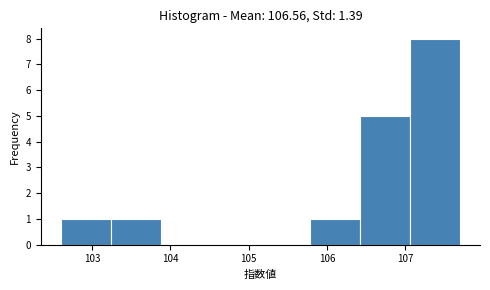

Reading left to right, list every bar in this chart as the range it spans on the x-axis followed by its height. Neither the bar edges nor the heights are printed on the chart, so give them approximately, as read against the axes.

102.6 to 103.2: 1
103.2 to 103.9: 1
103.9 to 104.5: 0
104.5 to 105.2: 0
105.2 to 105.8: 0
105.8 to 106.4: 1
106.4 to 107.1: 5
107.1 to 107.7: 8